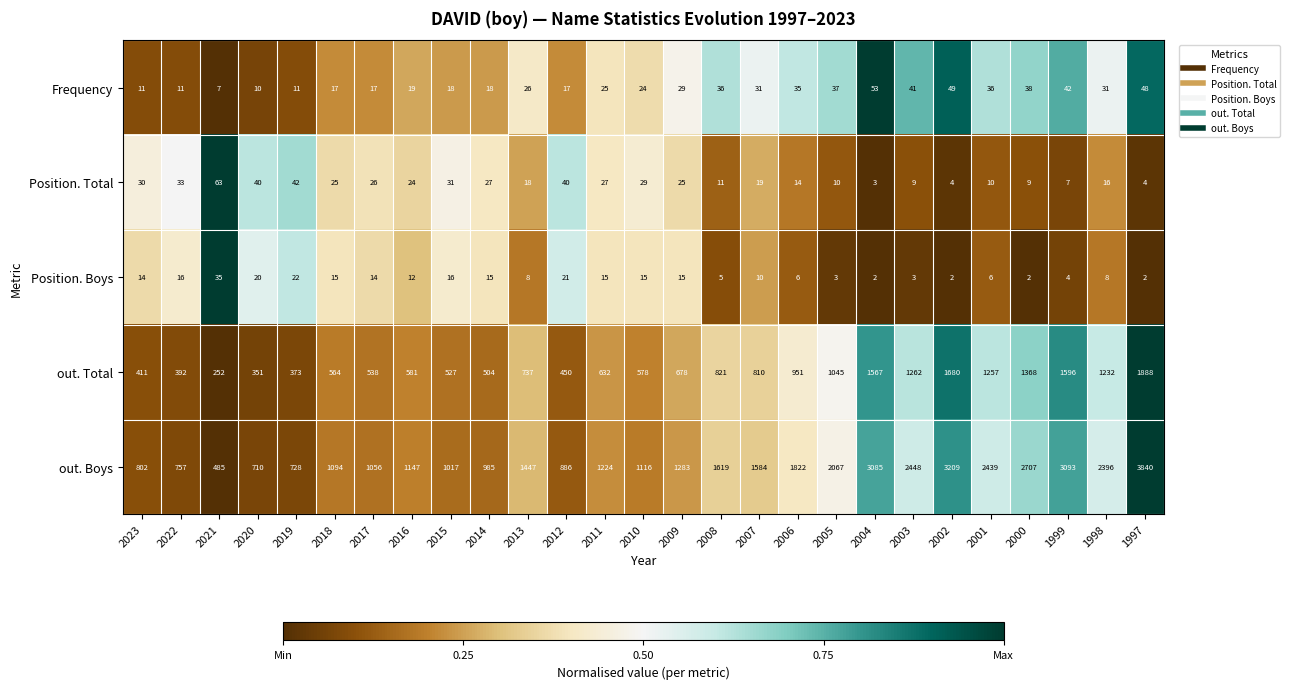

The value of Position. Boys at 2003 is 2. True or false?

False